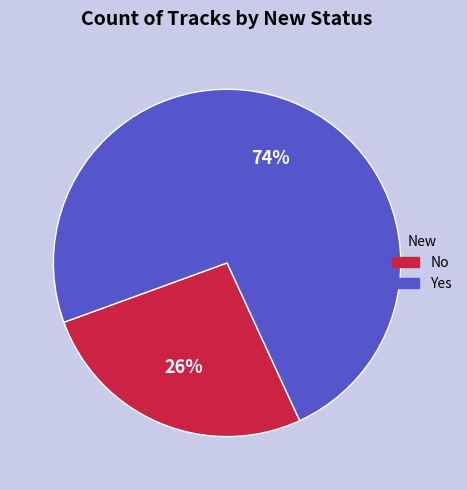

True or false: No accounts for 26% of the total.

True